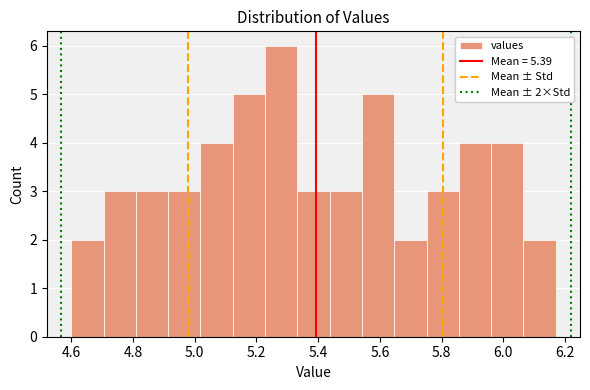

Over which range of the x-axis is the bar tallest?

5.22 to 5.34